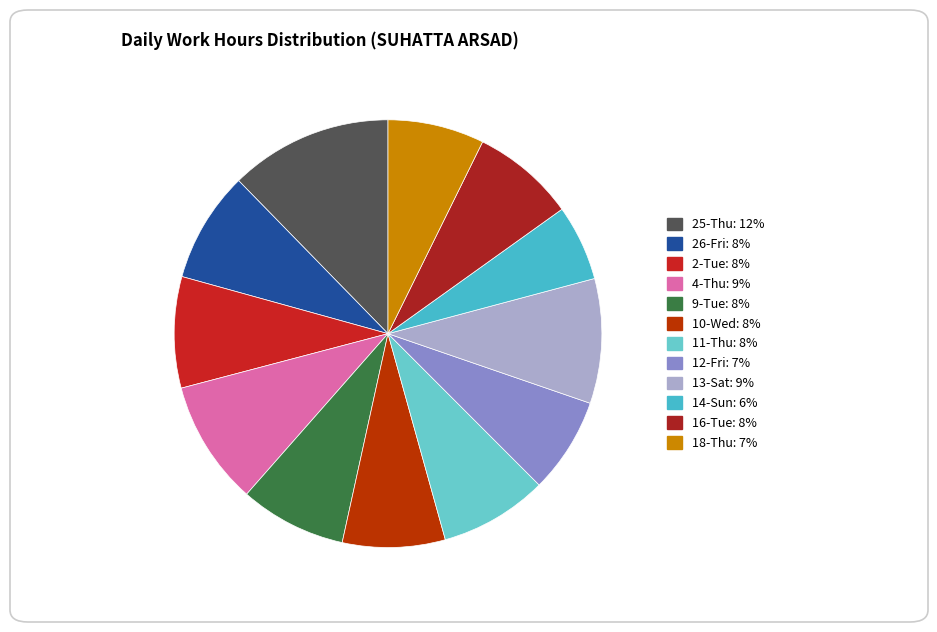

What percentage is the 25-Thu slice, to the nearest percent?

12%